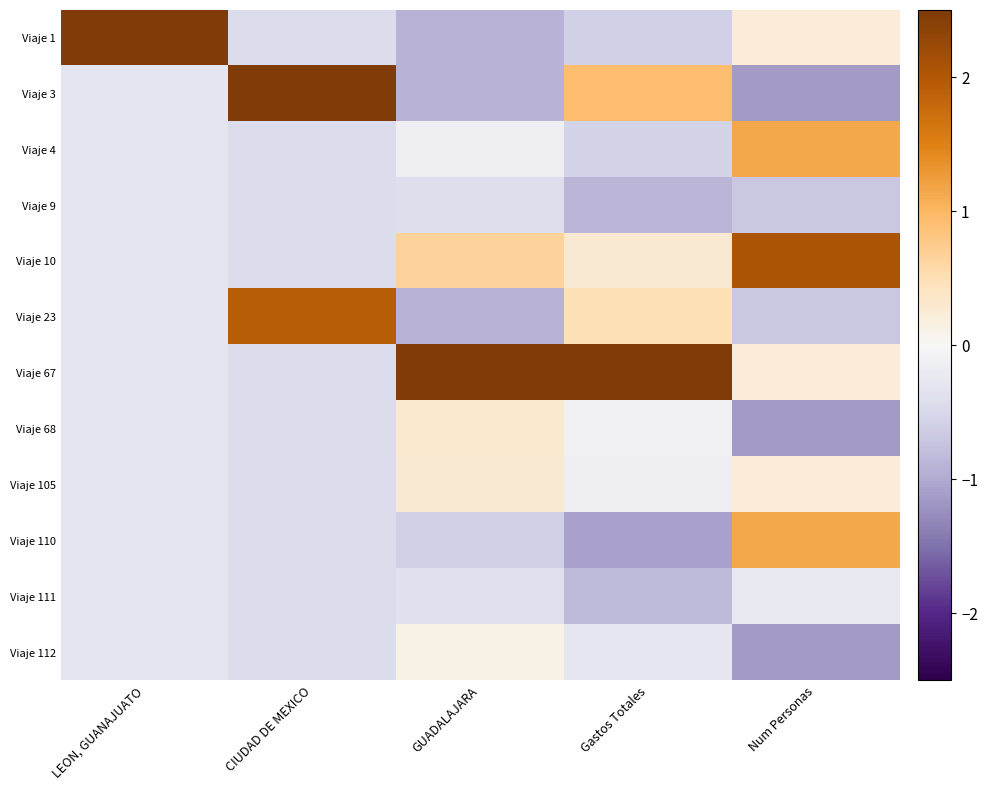

Reading left to right, extract all data points from this chart.

Viaje 1: LEON, GUANAJUATO=3.3	CIUDAD DE MEXICO=-0.4	GUADALAJARA=-0.9	Gastos Totales=-0.6	Num Personas=0.2
Viaje 3: LEON, GUANAJUATO=-0.3	CIUDAD DE MEXICO=2.5	GUADALAJARA=-0.9	Gastos Totales=0.9	Num Personas=-1.1
Viaje 4: LEON, GUANAJUATO=-0.3	CIUDAD DE MEXICO=-0.4	GUADALAJARA=-0.1	Gastos Totales=-0.6	Num Personas=1.1
Viaje 9: LEON, GUANAJUATO=-0.3	CIUDAD DE MEXICO=-0.4	GUADALAJARA=-0.4	Gastos Totales=-0.9	Num Personas=-0.7
Viaje 10: LEON, GUANAJUATO=-0.3	CIUDAD DE MEXICO=-0.4	GUADALAJARA=0.6	Gastos Totales=0.3	Num Personas=2.1
Viaje 23: LEON, GUANAJUATO=-0.3	CIUDAD DE MEXICO=2.0	GUADALAJARA=-0.9	Gastos Totales=0.5	Num Personas=-0.7
Viaje 67: LEON, GUANAJUATO=-0.3	CIUDAD DE MEXICO=-0.4	GUADALAJARA=2.9	Gastos Totales=2.7	Num Personas=0.2
Viaje 68: LEON, GUANAJUATO=-0.3	CIUDAD DE MEXICO=-0.4	GUADALAJARA=0.3	Gastos Totales=-0.1	Num Personas=-1.1
Viaje 105: LEON, GUANAJUATO=-0.3	CIUDAD DE MEXICO=-0.4	GUADALAJARA=0.3	Gastos Totales=-0.1	Num Personas=0.2
Viaje 110: LEON, GUANAJUATO=-0.3	CIUDAD DE MEXICO=-0.4	GUADALAJARA=-0.6	Gastos Totales=-1.1	Num Personas=1.1
Viaje 111: LEON, GUANAJUATO=-0.3	CIUDAD DE MEXICO=-0.4	GUADALAJARA=-0.4	Gastos Totales=-0.8	Num Personas=-0.2
Viaje 112: LEON, GUANAJUATO=-0.3	CIUDAD DE MEXICO=-0.4	GUADALAJARA=0.1	Gastos Totales=-0.3	Num Personas=-1.1